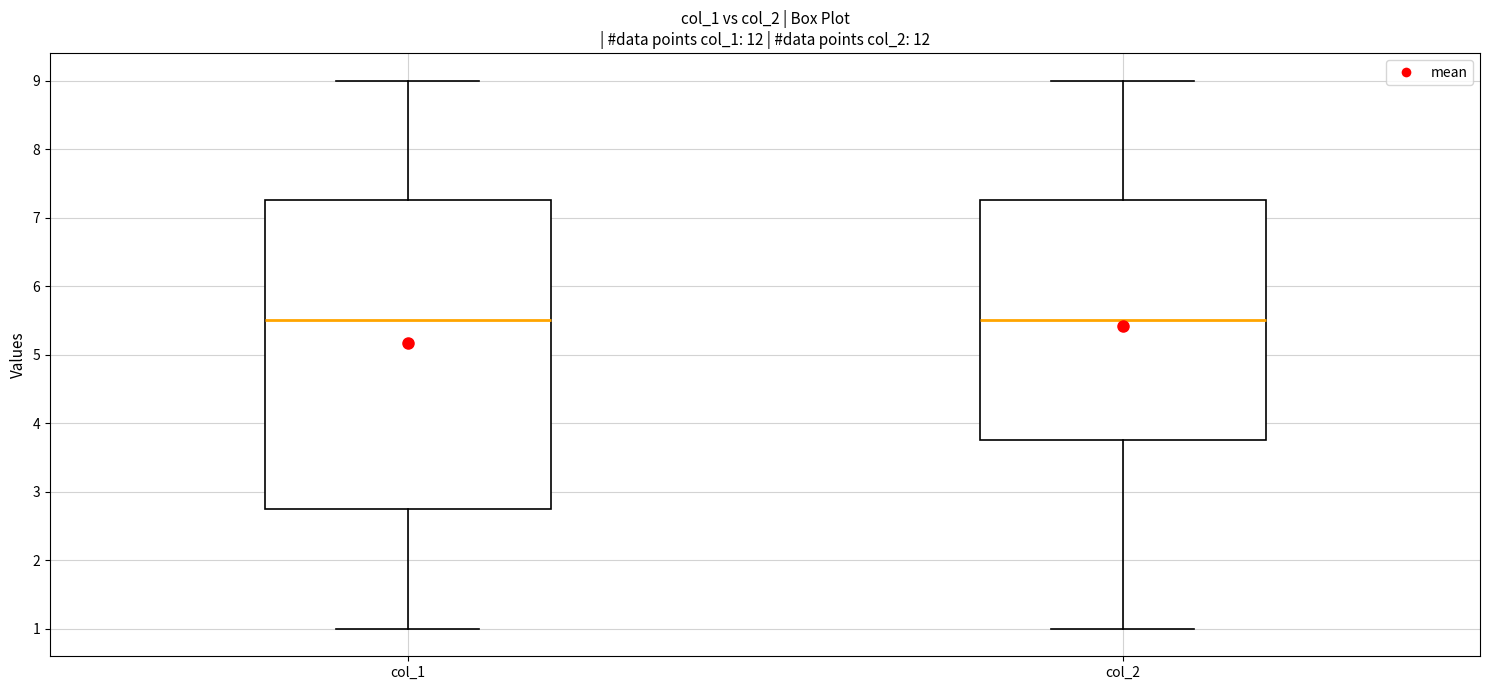

Comparing the boxes themselves (not the whiskers), which one is the tallest?

col_1